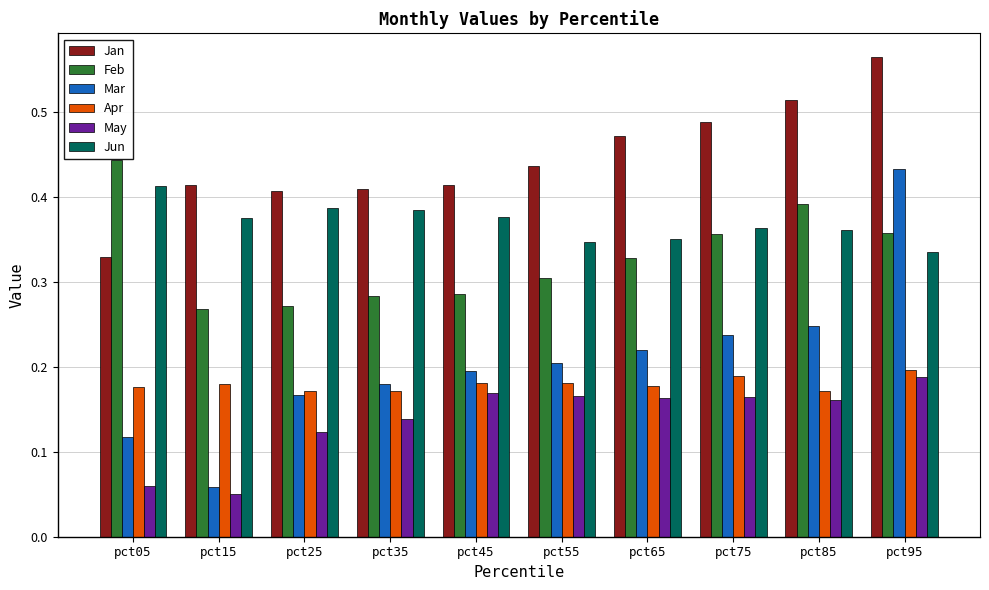

The Feb series shows 0.5 at pct65. True or false?

False